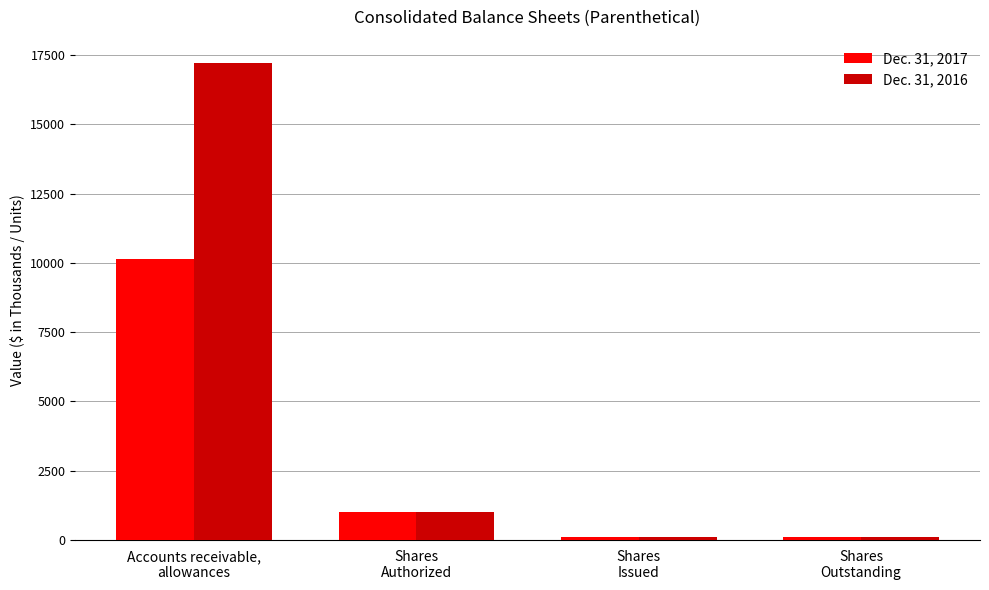

What position from the left is Accounts receivable,
allowances?

1